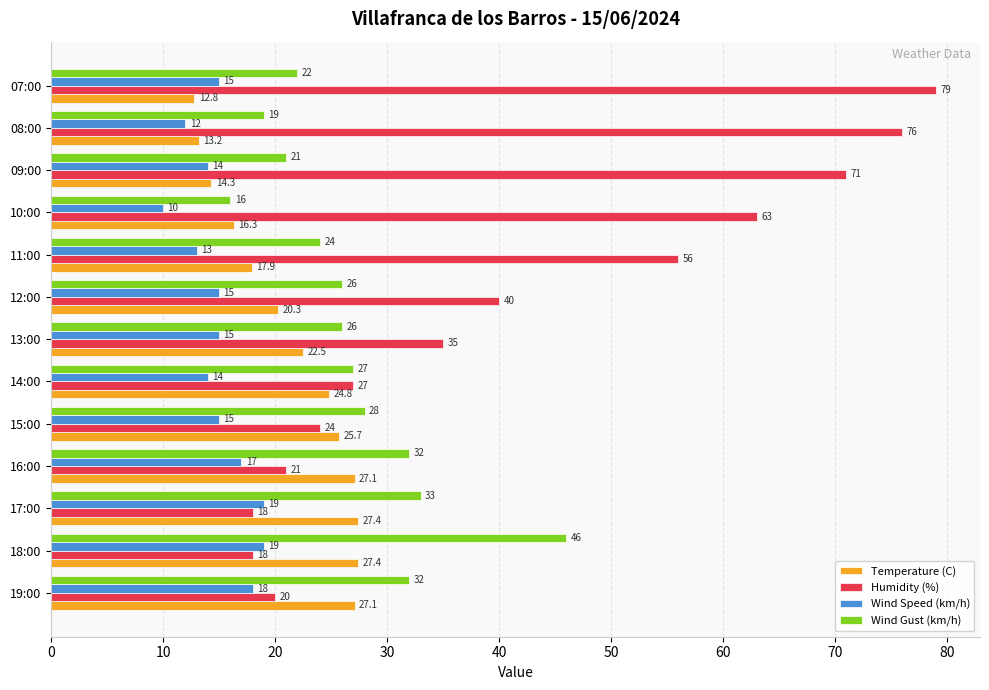

How many series are shown in this chart?

4